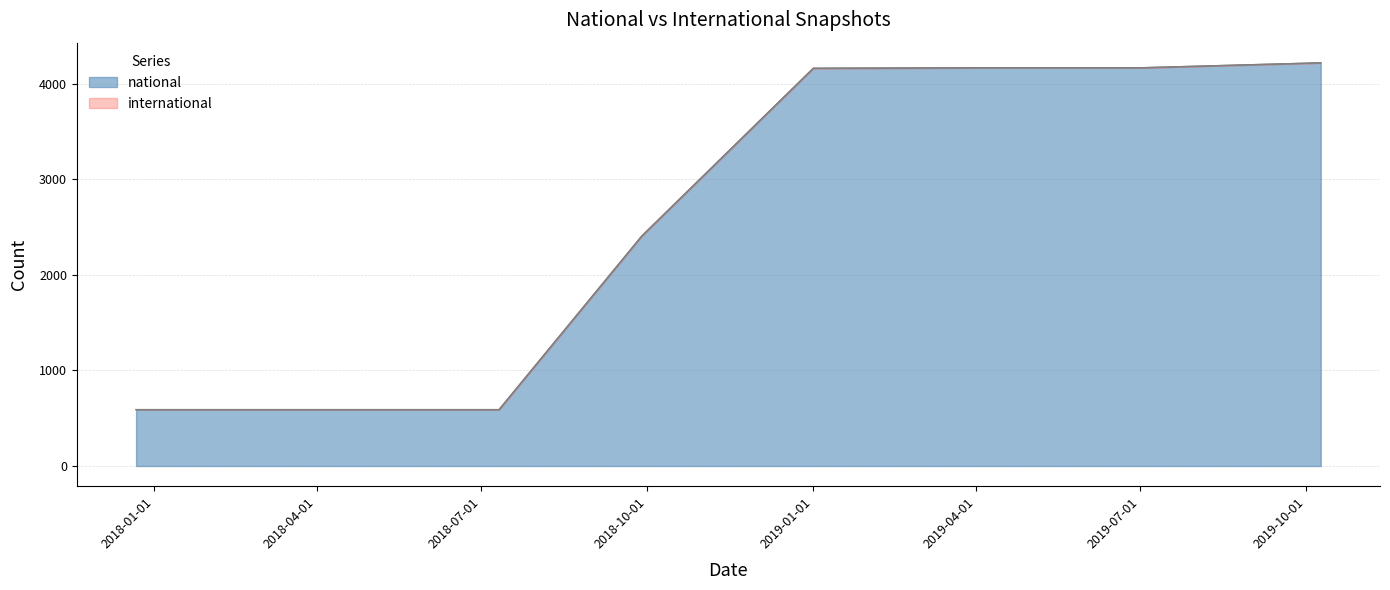

What is the difference between the maximum and minimum values in the national series?

3629